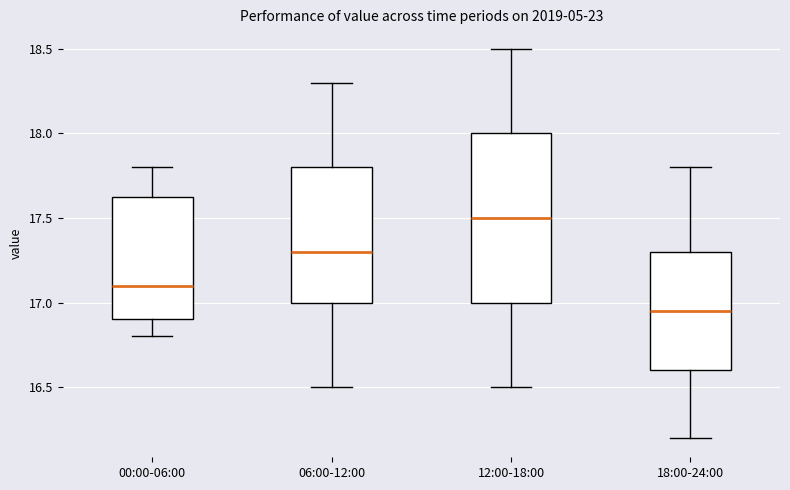

Comparing the boxes themselves (not the whiskers), which one is the tallest?

12:00-18:00